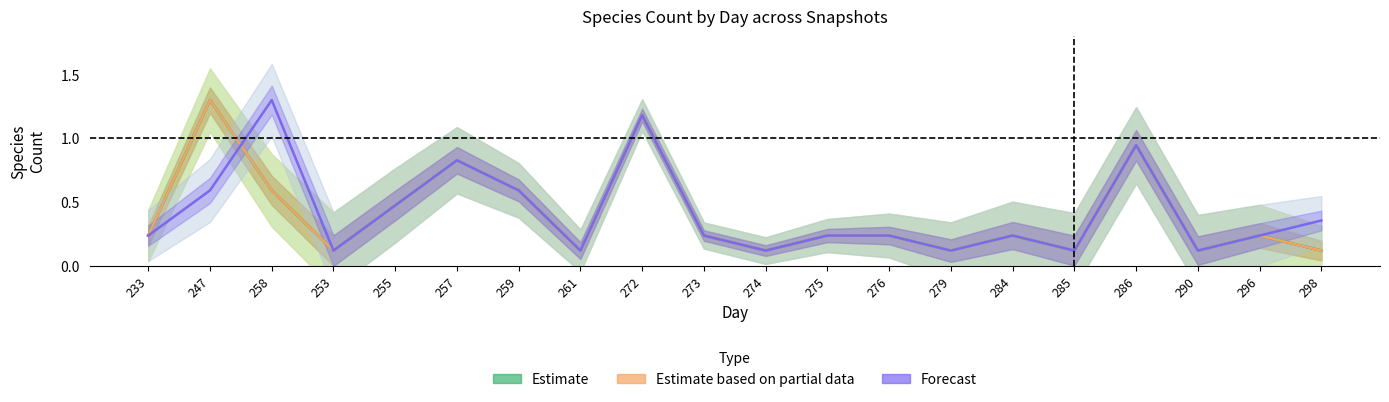

What is the label of the 7th point from the left?

259